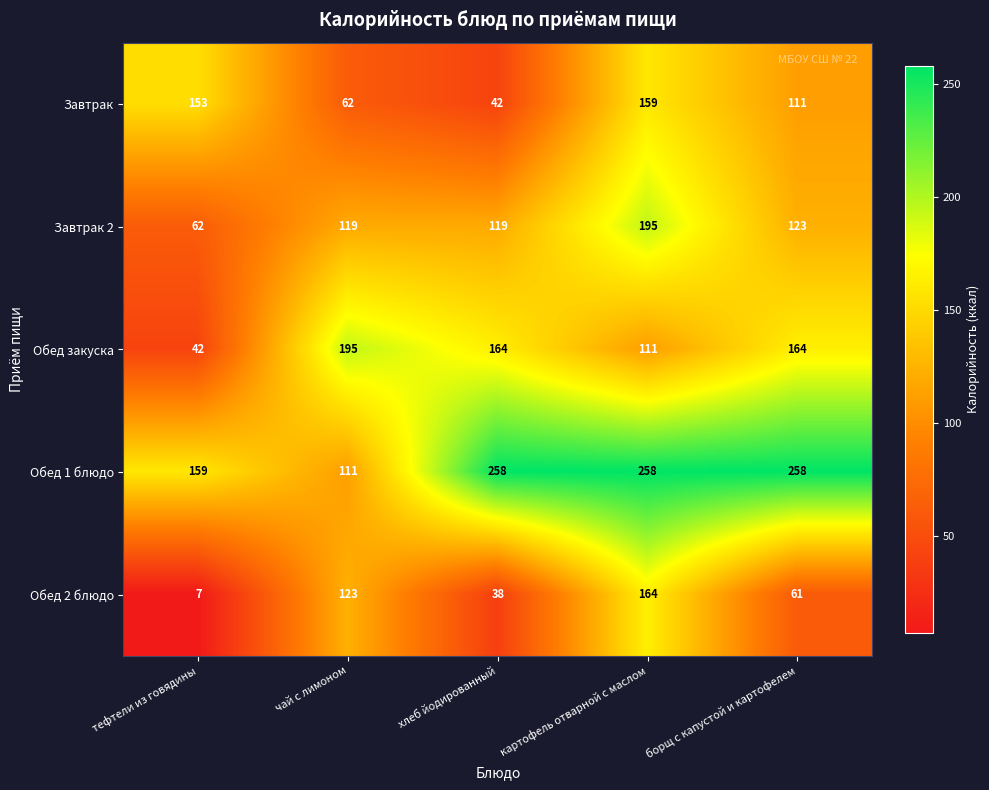

Which series has the widest spread of values?

Обед 2 блюдо